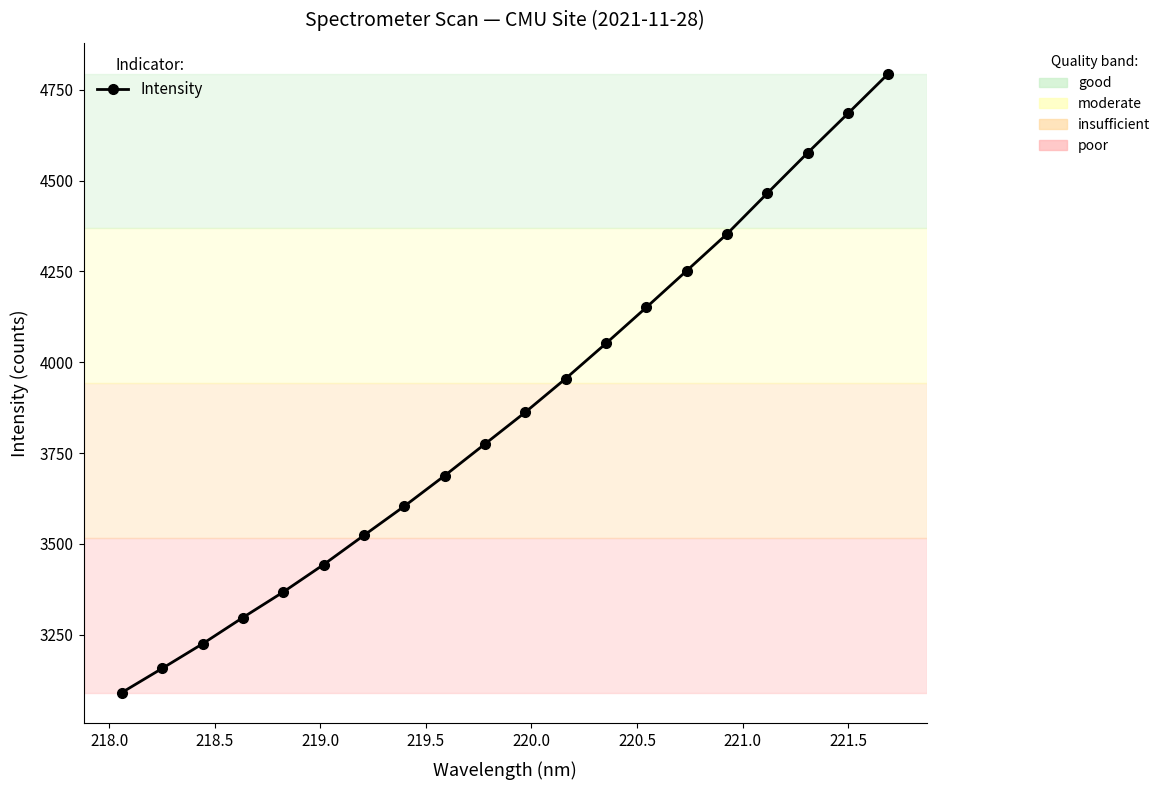

What is the minimum value shown in the chart?

3091.0